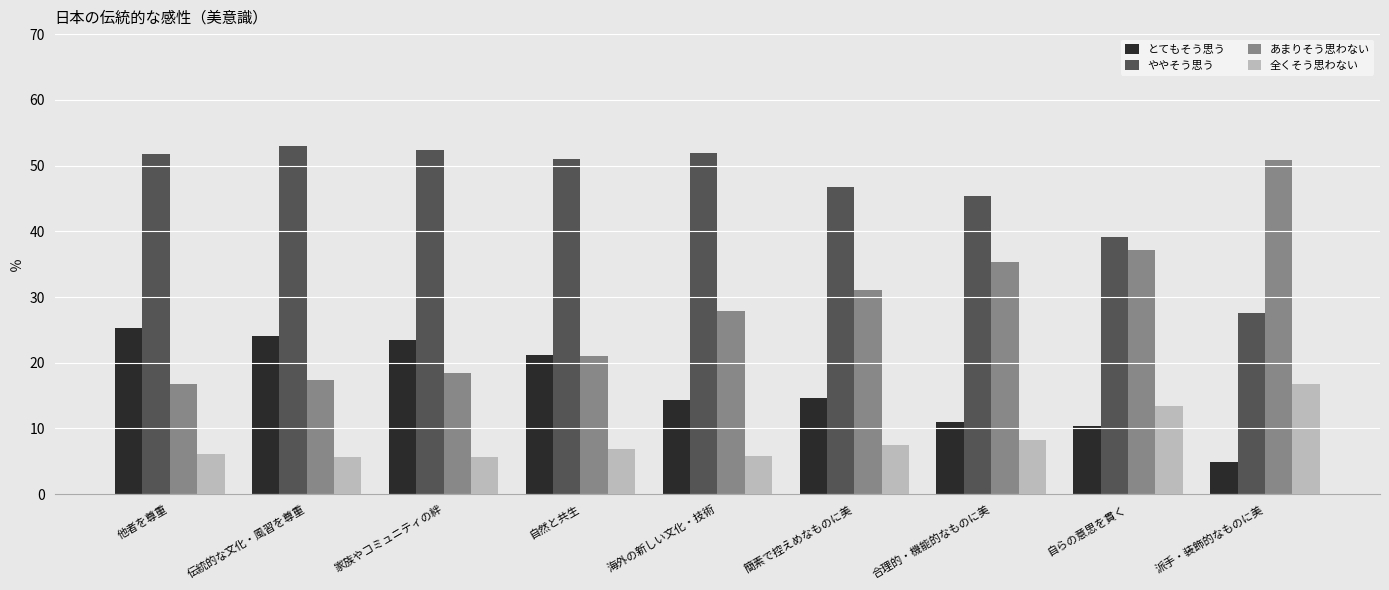

What is the difference between the maximum and second lowest values in the とてもそう思う series?

14.9